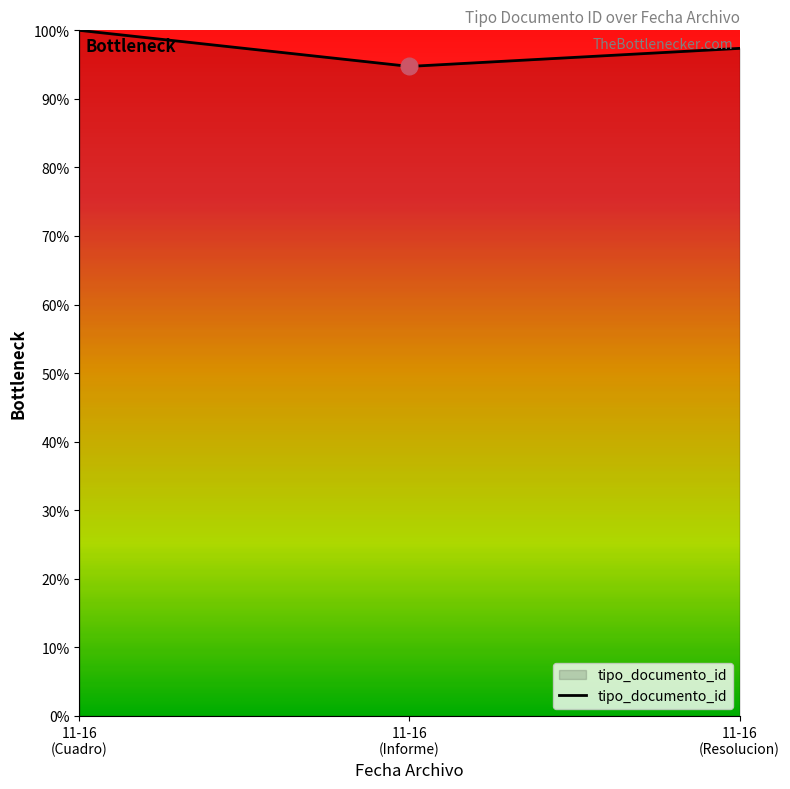

Rank the categories by value from highest to lowest.

11-16
(Cuadro), 11-16
(Resolucion), 11-16
(Informe)